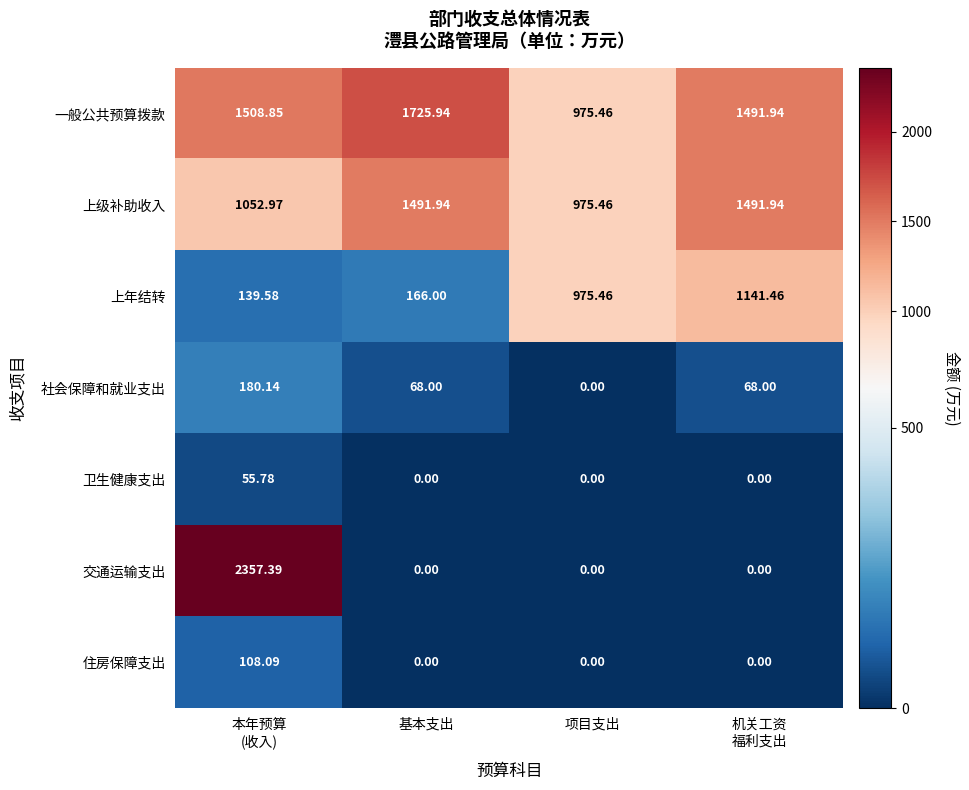

At how many categories does at least one series exceed 1975?

1